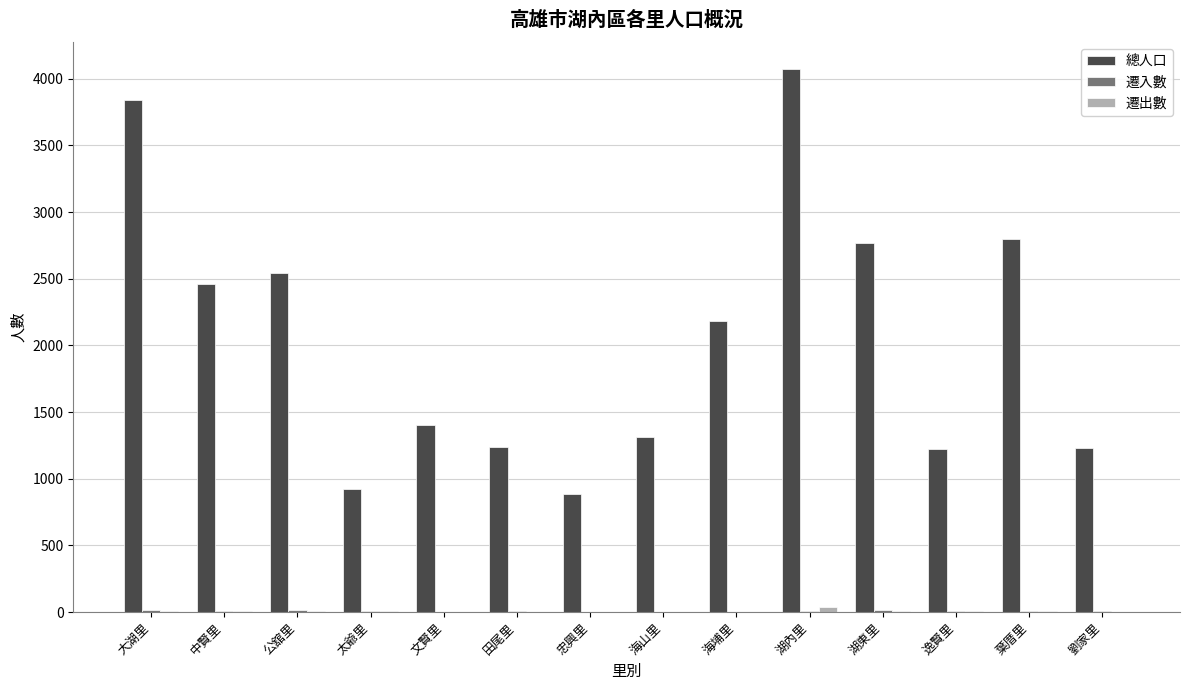

True or false: 總人口 has a value of 1657 at 田尾里.

False